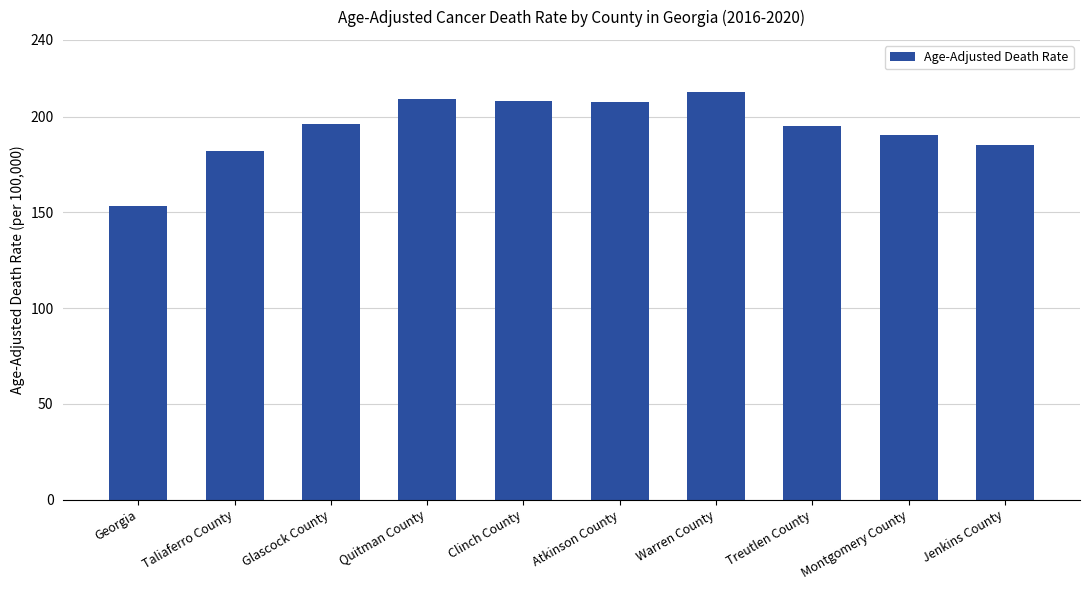

Does the chart contain stacked bars?

No